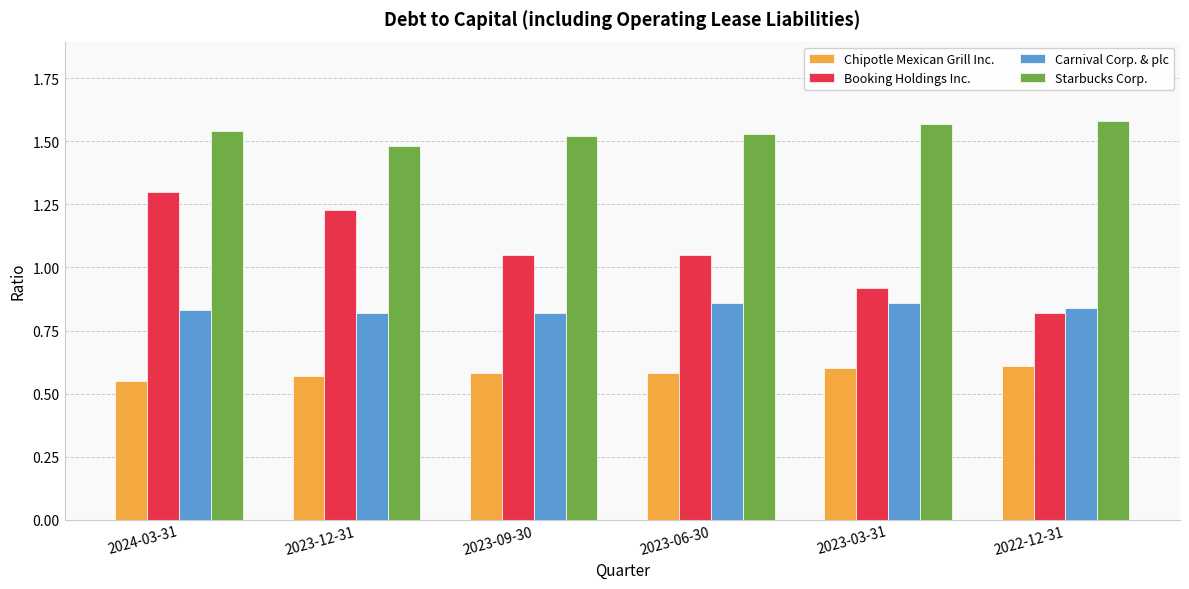

At which label is Starbucks Corp. closest to 1?

2023-12-31